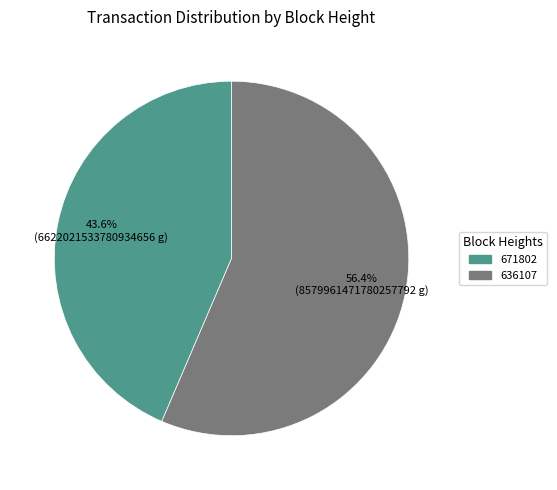

To the nearest percent, what is the difference between the 671802 and 636107 slice percentages?

13%